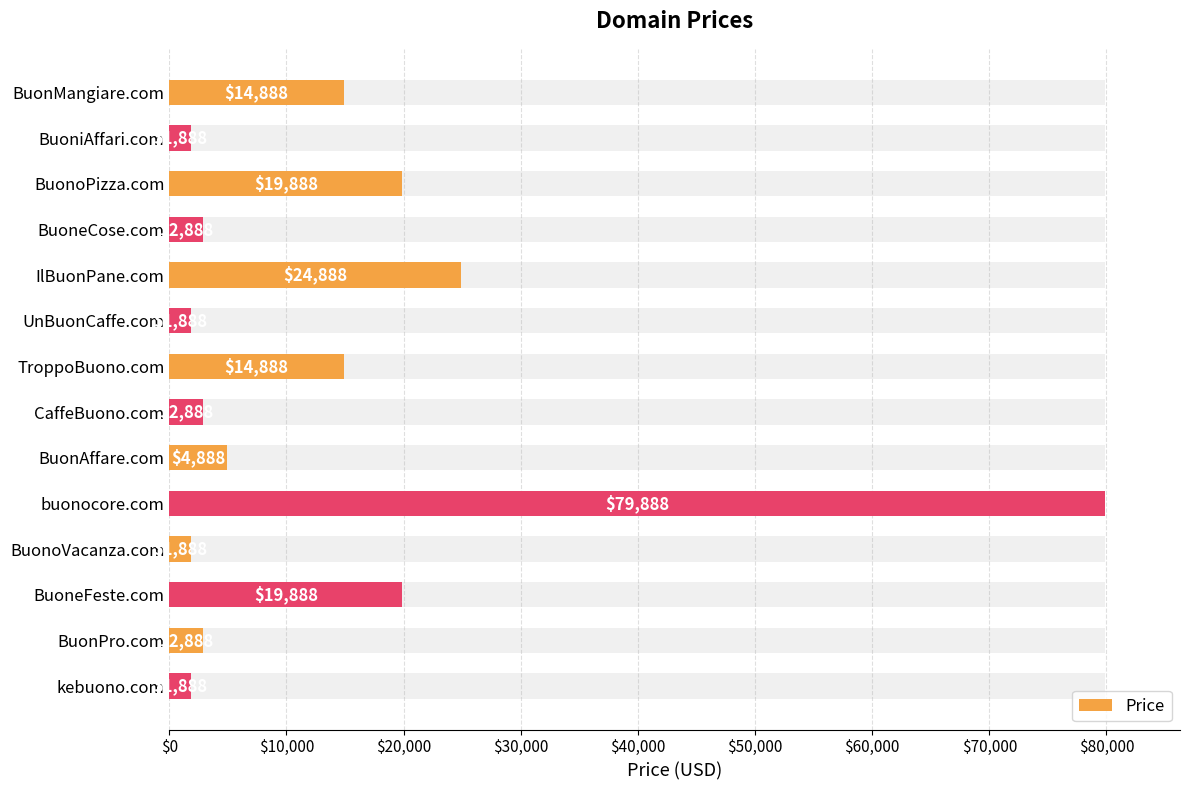

Reading right to left, transcribe all the data shown in this chart.

1888	2888	19888	1888	79888	4888	2888	14888	1888	24888	2888	19888	1888	14888